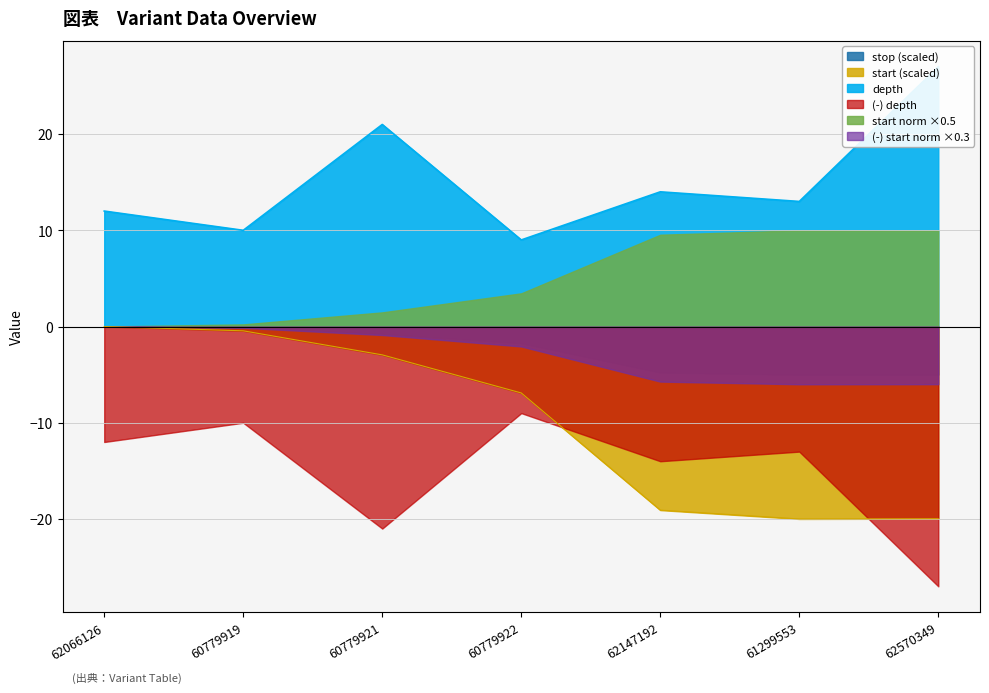

What is the difference between the maximum and minimum values in the start (scaled) series?

20.0